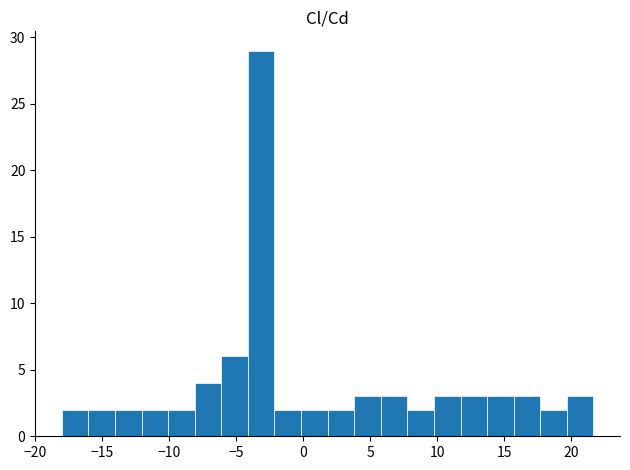

Read against the x-axis, roughly where is the centre of the tallest bar?

-3.0